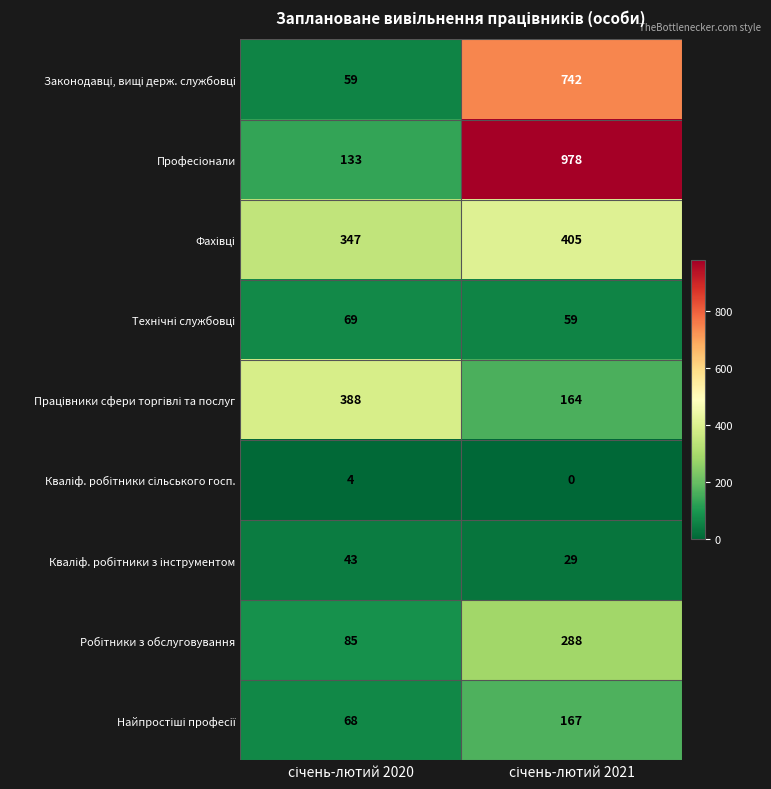

What is the greatest value displayed?

978